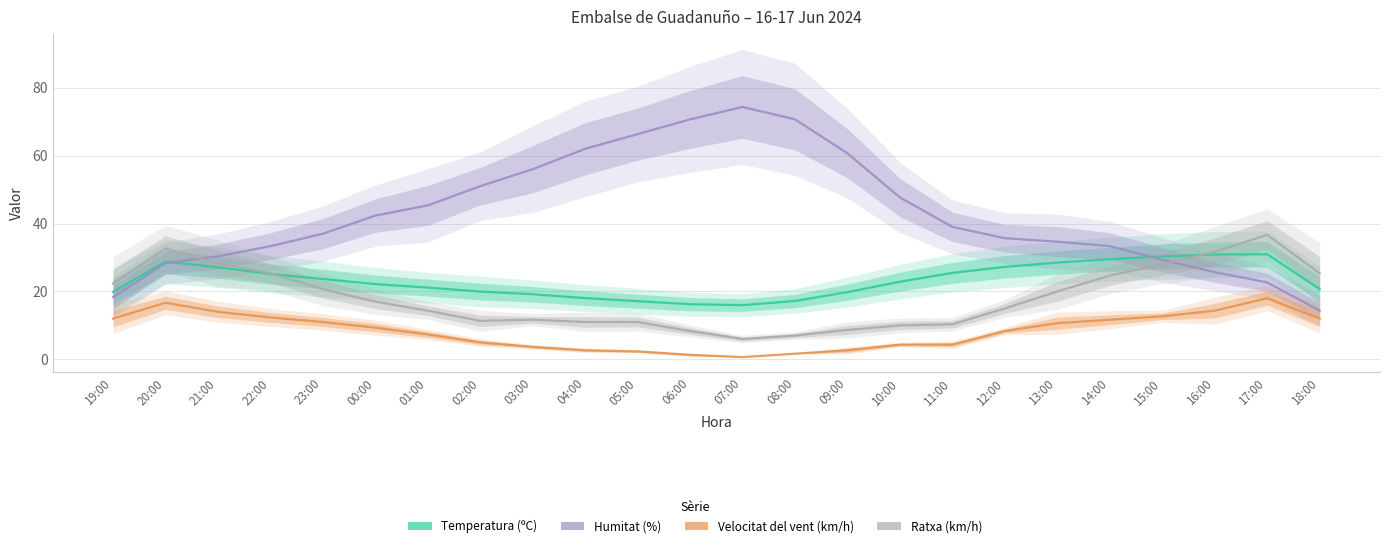

Is it true that Temperatura (ºC) equals 42.7 at 13:00?

False